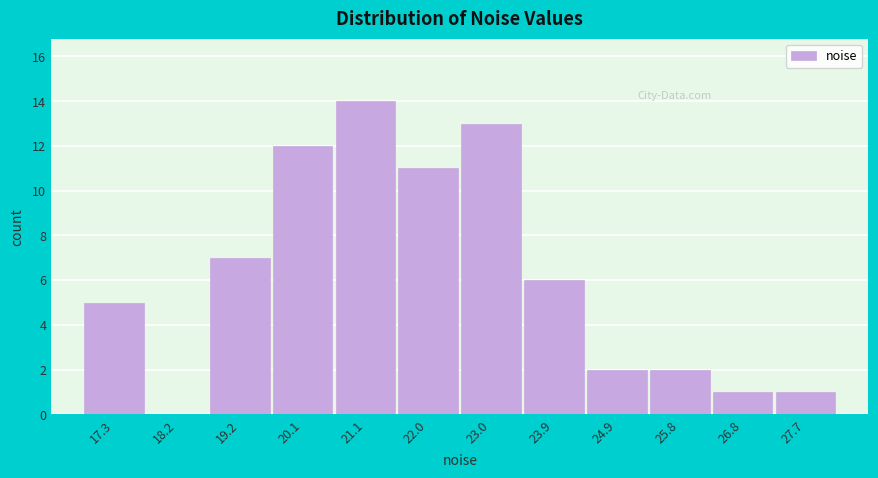

Reading right to left, transcribe all the data shown in this chart.

27.7=1	26.8=1	25.8=2	24.9=2	23.9=6	23.0=13	22.0=11	21.1=14	20.1=12	19.2=7	18.2=0	17.3=5